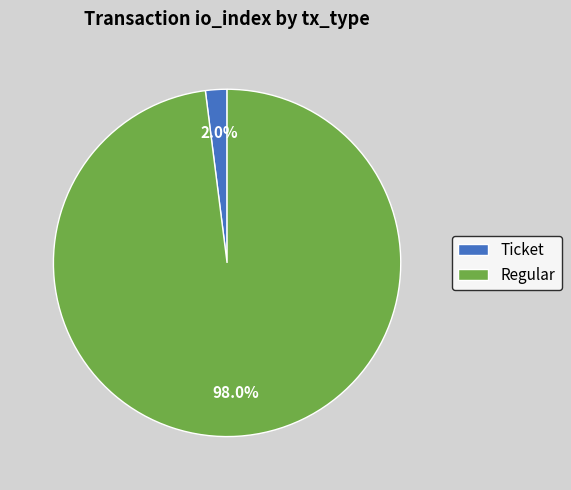

Between Regular and Ticket, which is larger?

Regular